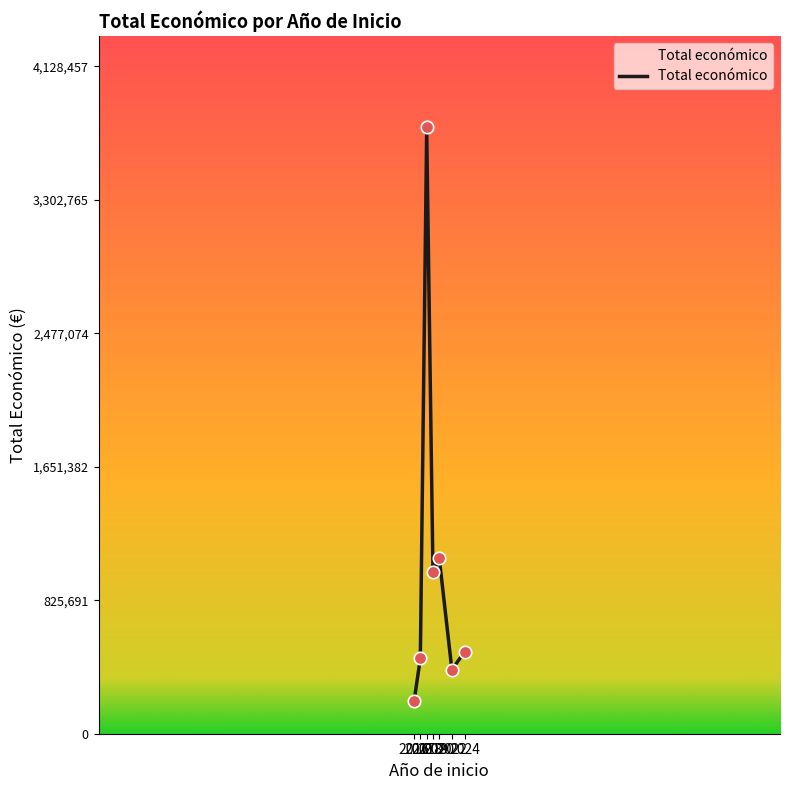

What is the change in value from 2019 to 2020?

-153683